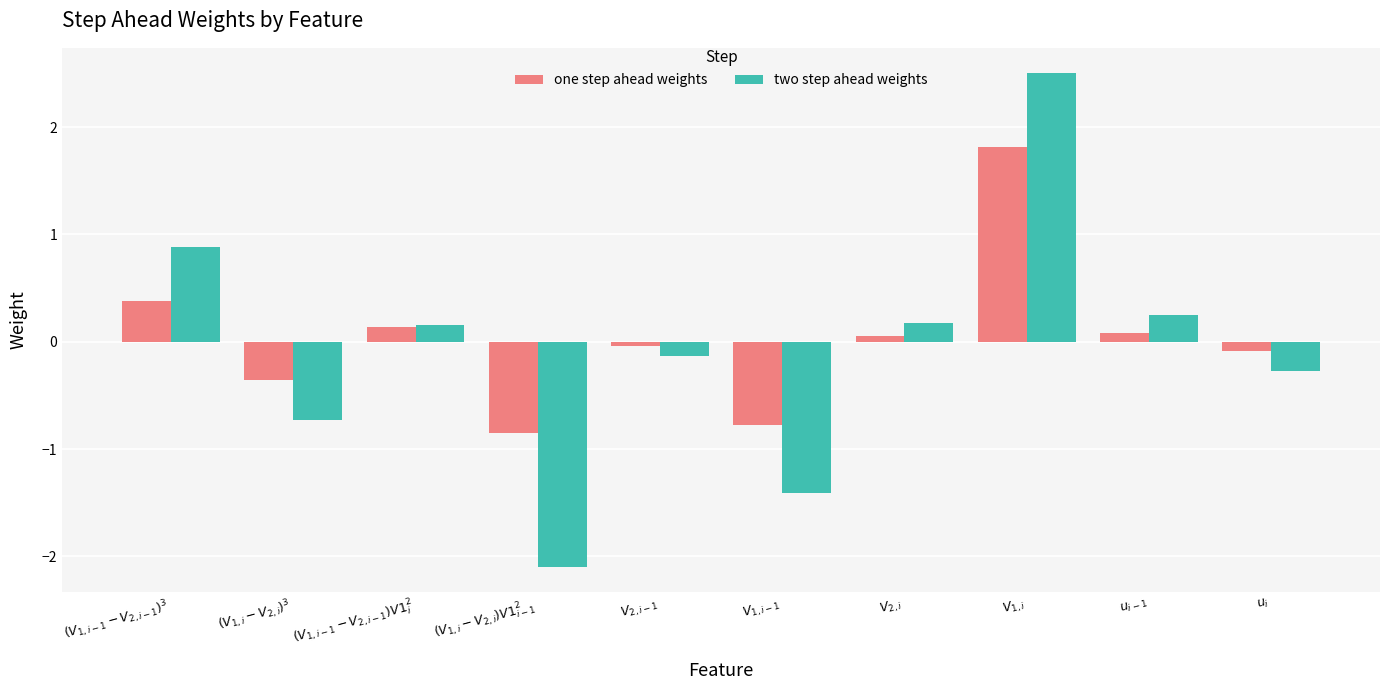

How many series are shown in this chart?

2